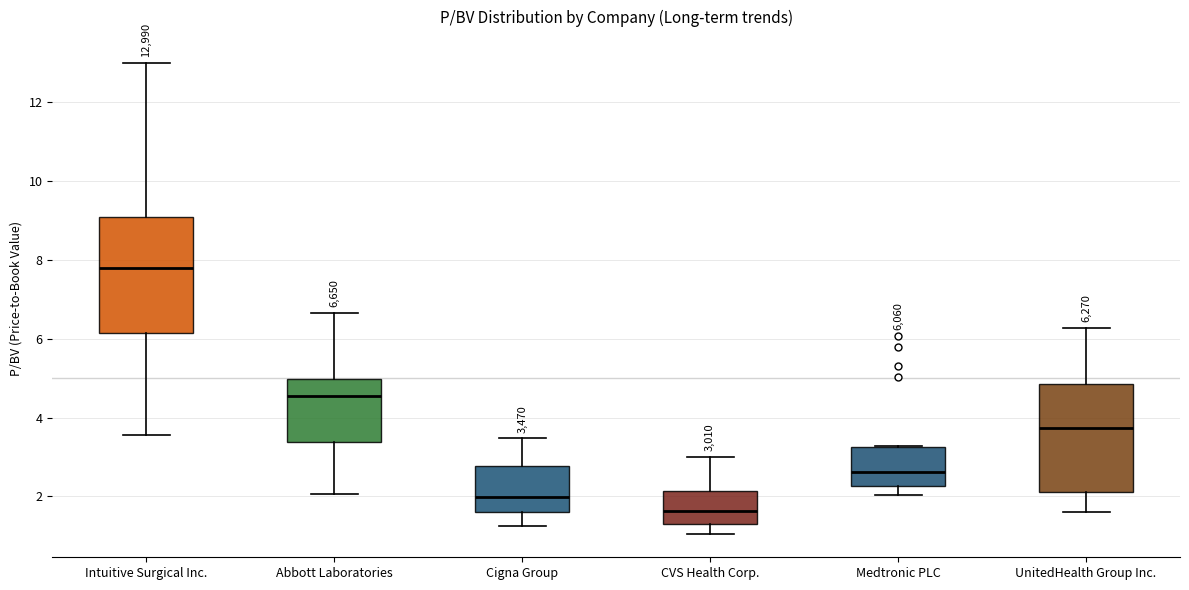

Which box is the tallest, from its lower edge to its upper edge?

Intuitive Surgical Inc.